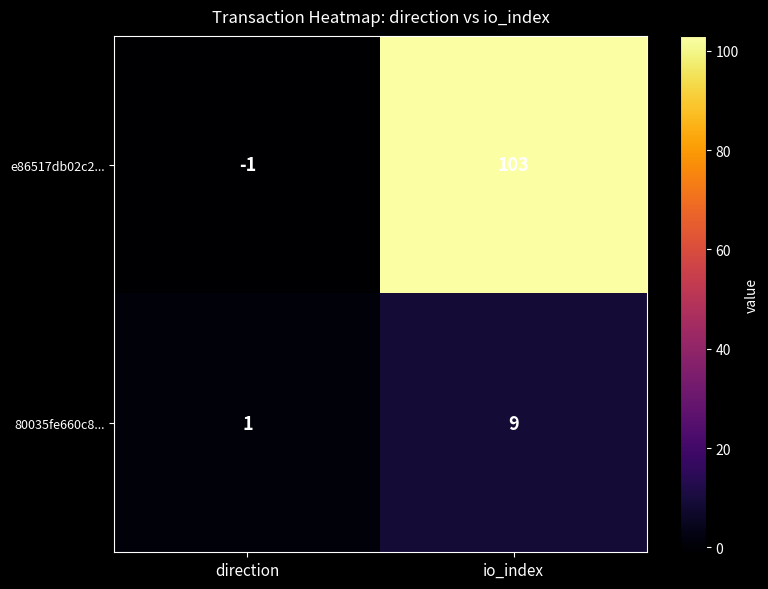

List the series in order of their overall mean, lowest first.

80035fe660c8..., e86517db02c2...